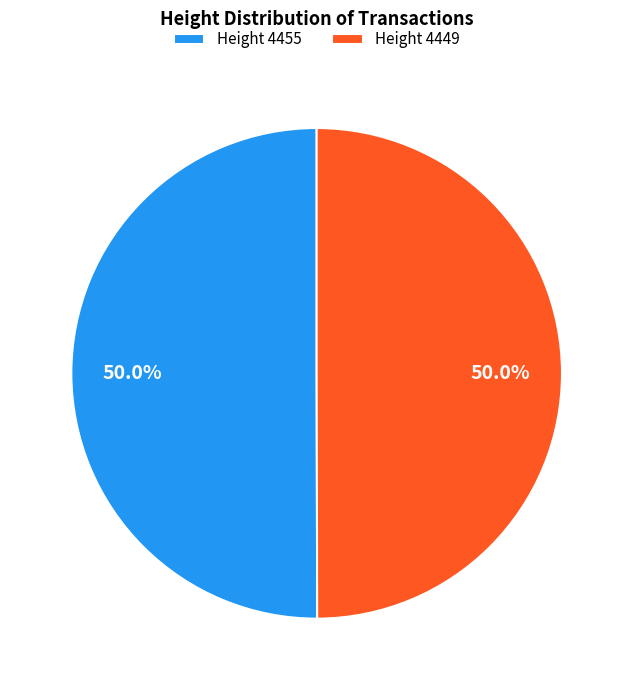

What percentage do Height 4455 and Height 4449 together represent?

100.0%